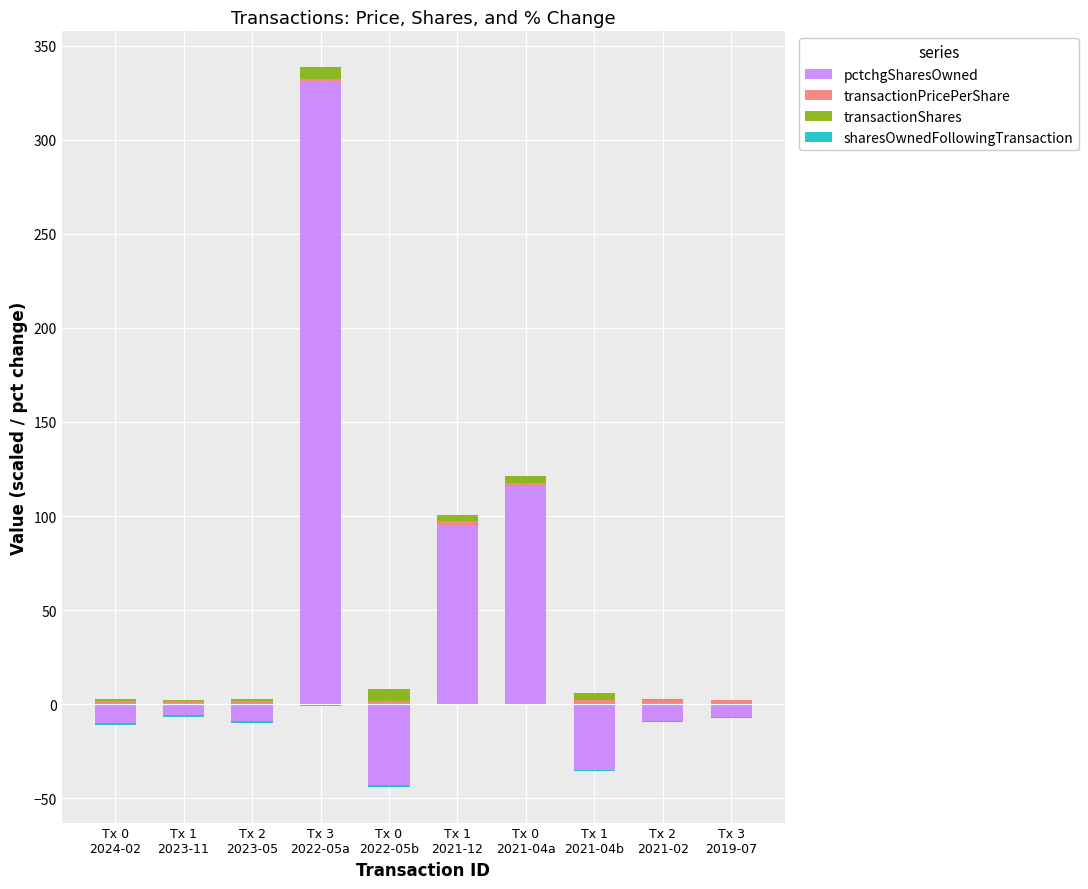

What is the value of the transactionPricePerShare bar at the 10th from the left?

2.1